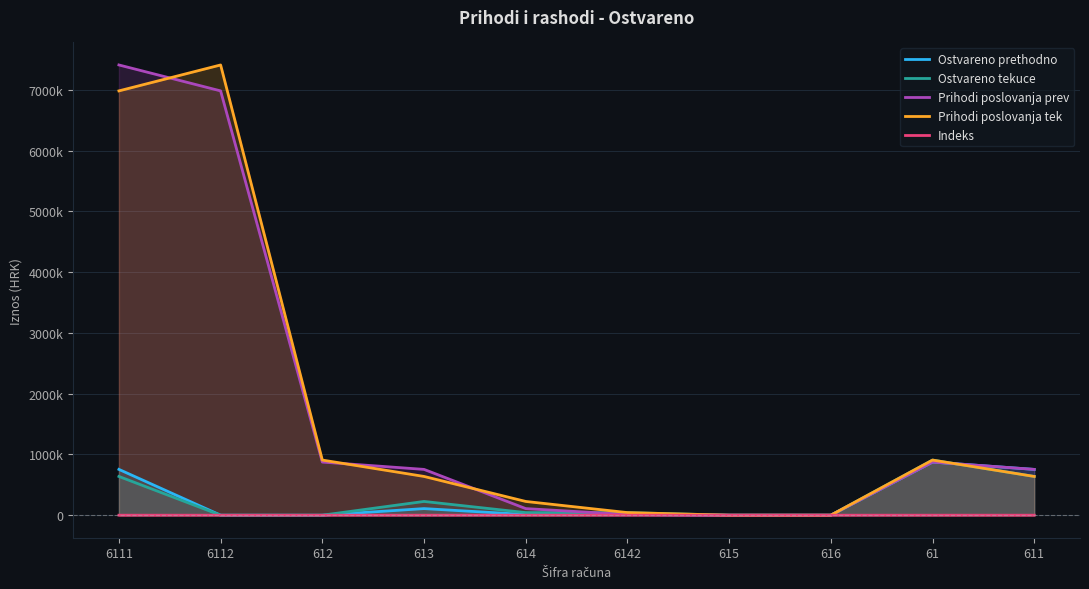

Which has a higher value, 616 or 615?

616